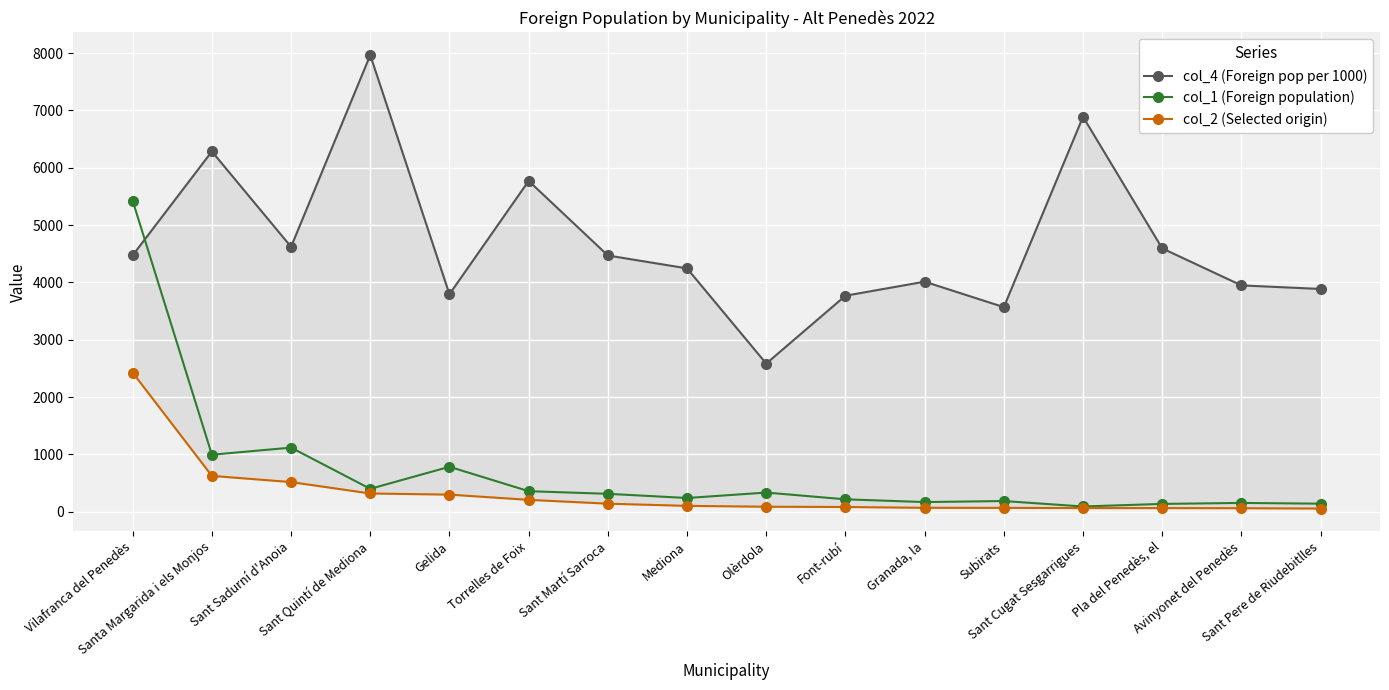

Which series changed the most between Vilafranca del Penedès and Sant Pere de Riudebitlles?

col_1 (Foreign population)